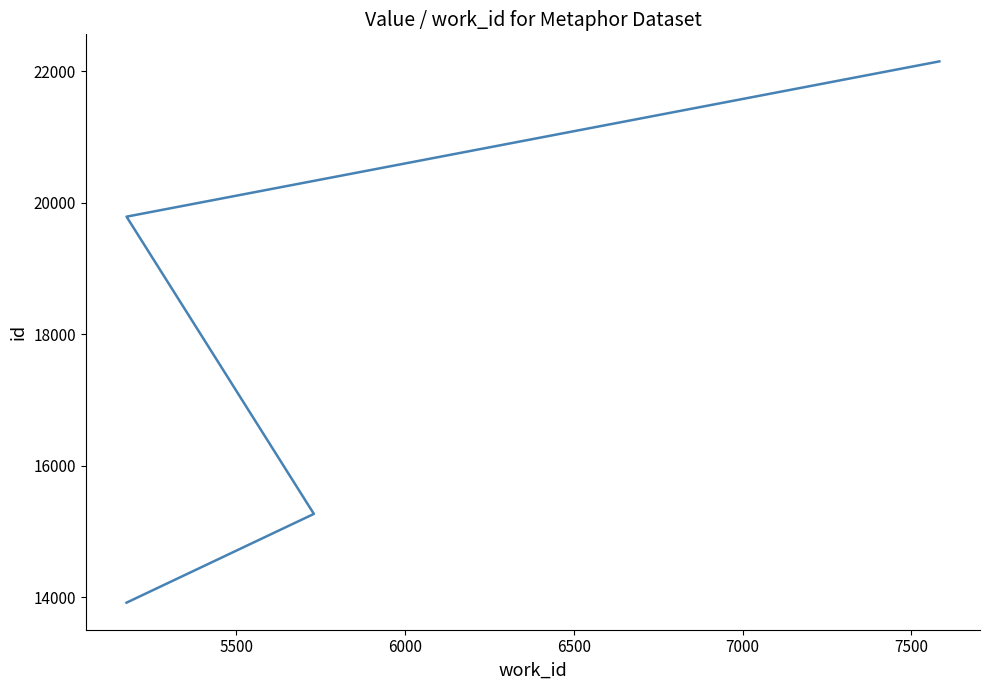

What is the value of the 2nd point from the left?

15270